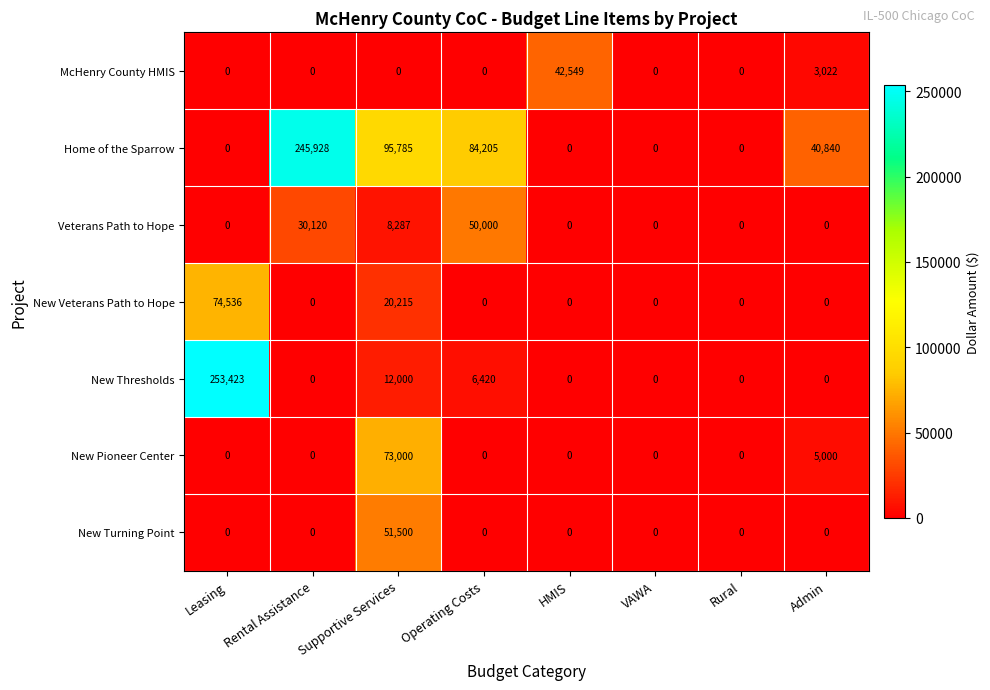

Which series changed the most between HMIS and VAWA?

McHenry County HMIS